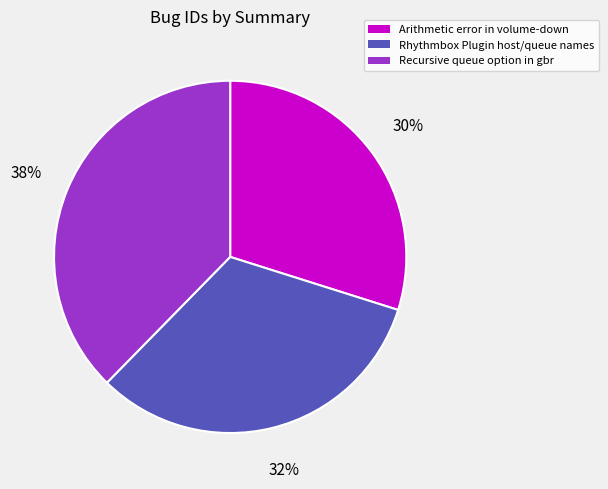

How many segments does this pie chart have?

3